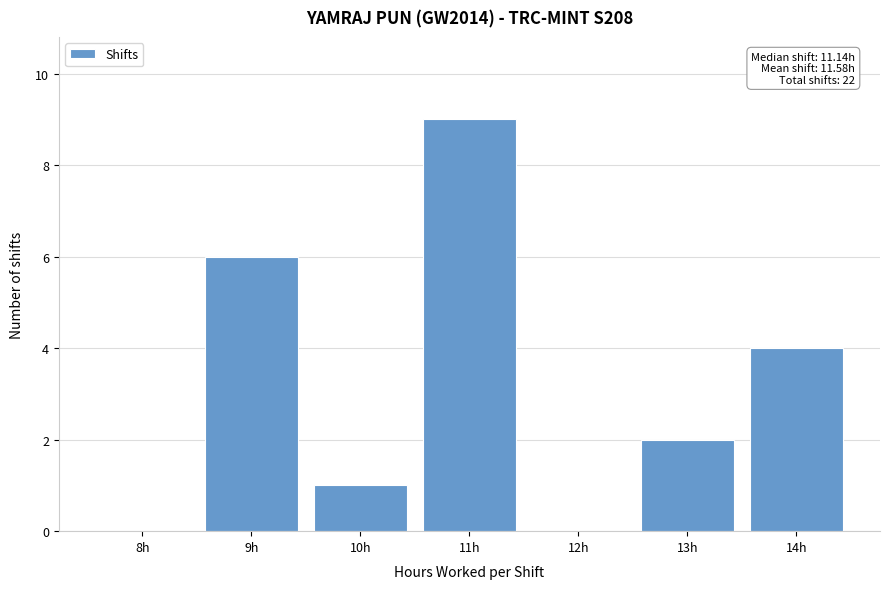

Reading right to left, list all the values displayed in this chart.

14h=4	13h=2	12h=0	11h=9	10h=1	9h=6	8h=0